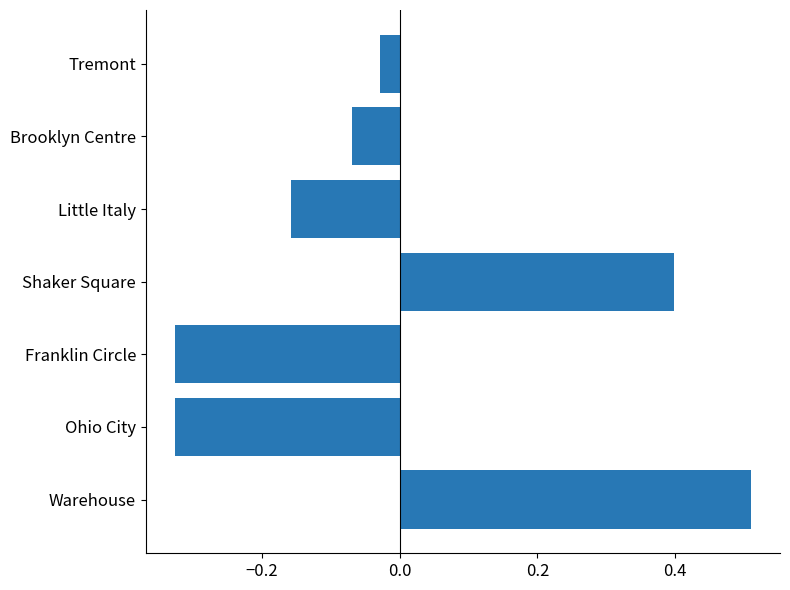

What is the difference between the maximum and minimum values?

0.8